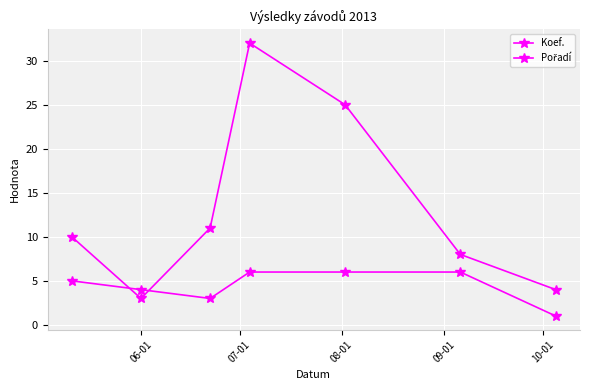

How many distinct data groups are displayed?

2